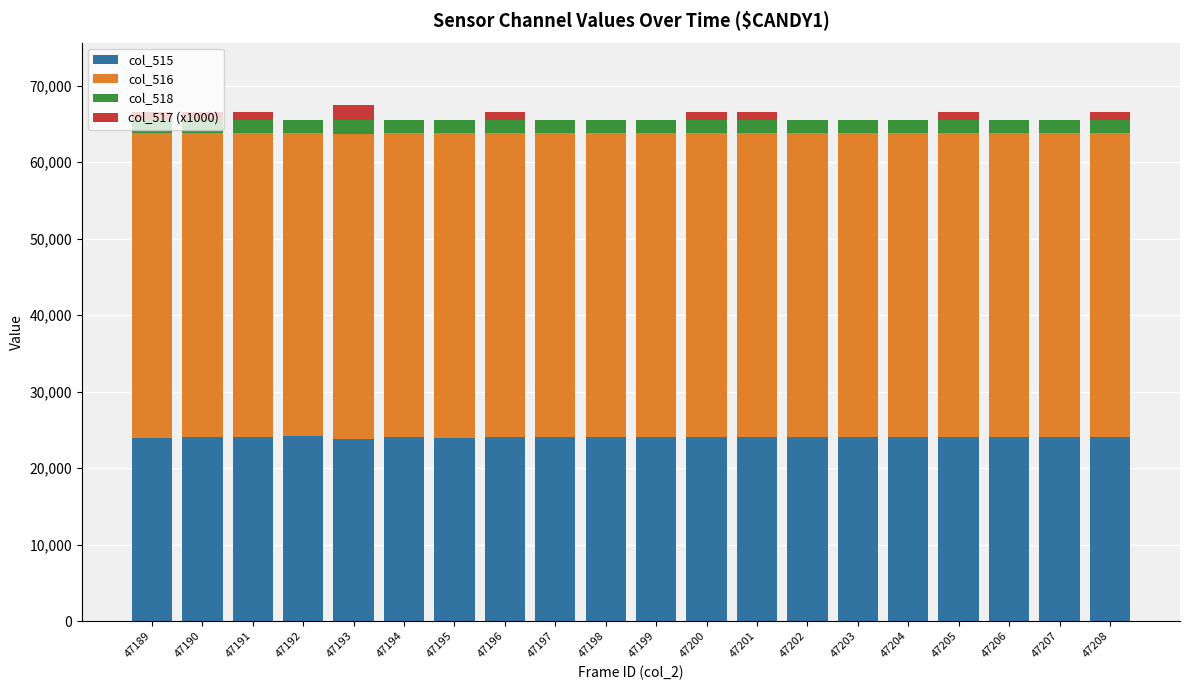

The col_515 series shows 24026 at 47207. True or false?

True